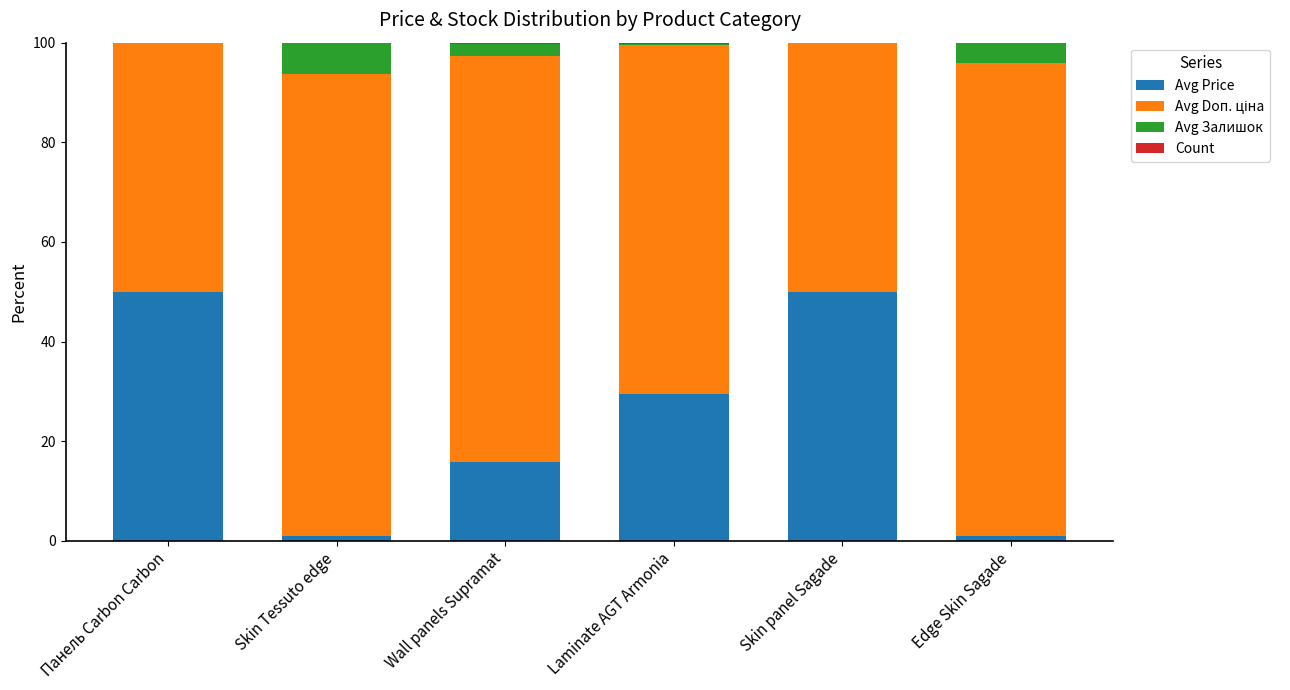

Are the bars horizontal?

No